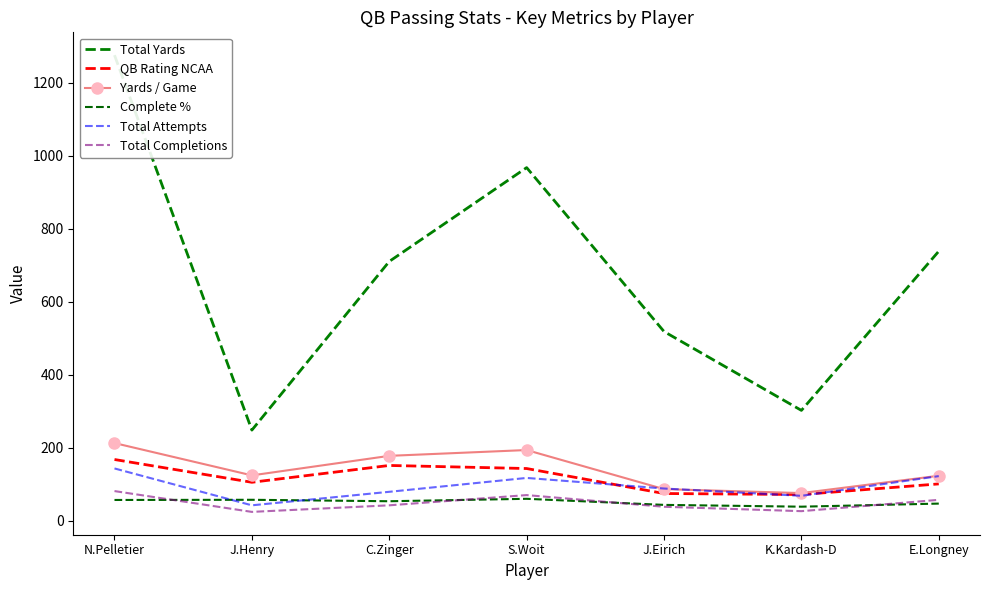

Between J.Eirich and K.Kardash-D, which series saw the biggest shift?

Total Yards